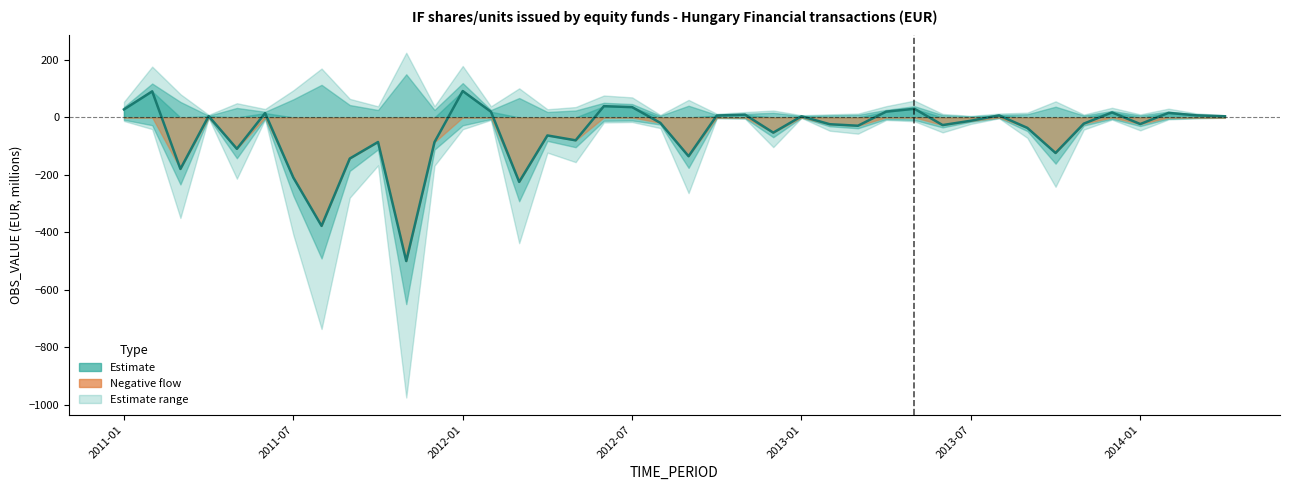

Is it true that the value at 33 is -202.2?

False